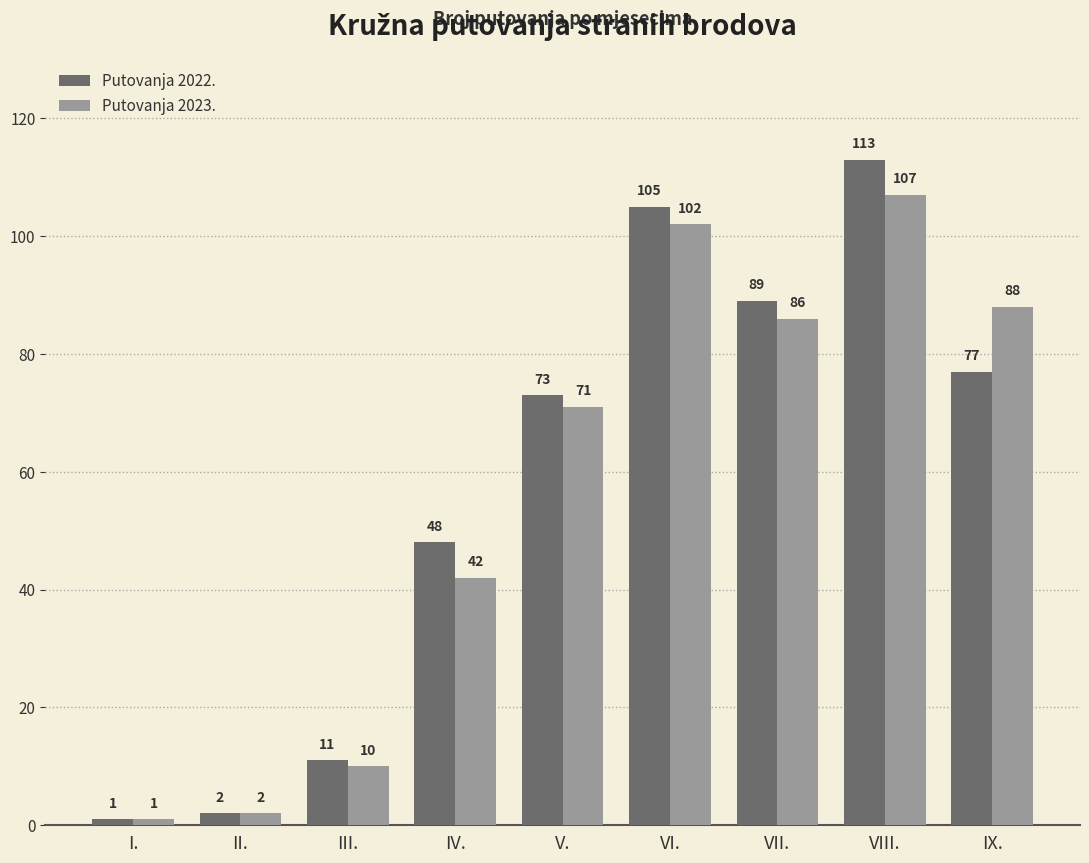

Which series has the largest range (max minus min)?

Putovanja 2022.